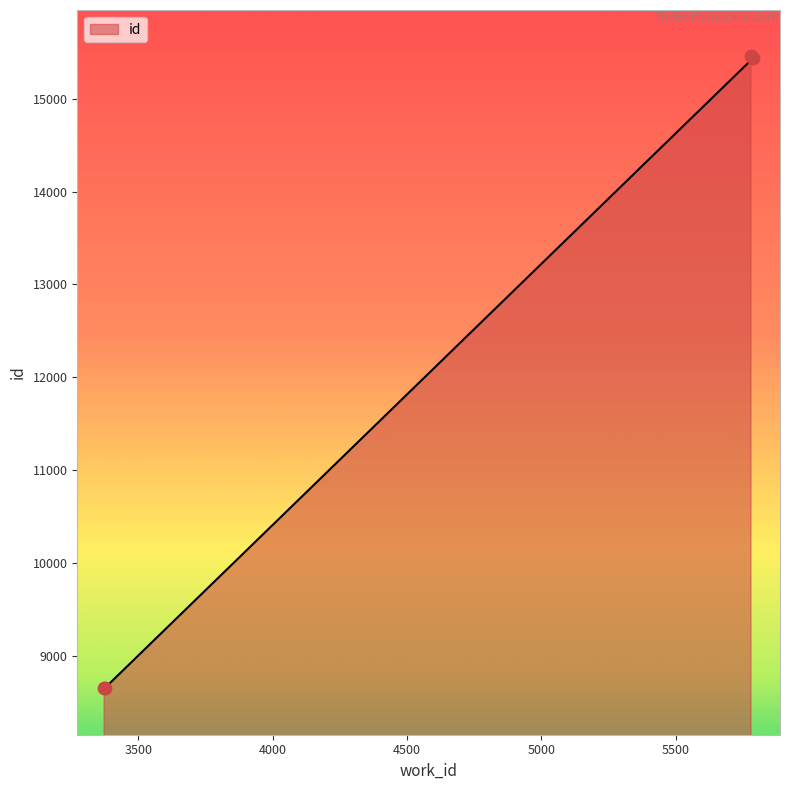

What is the change in value from 3373 to 3376?

+4